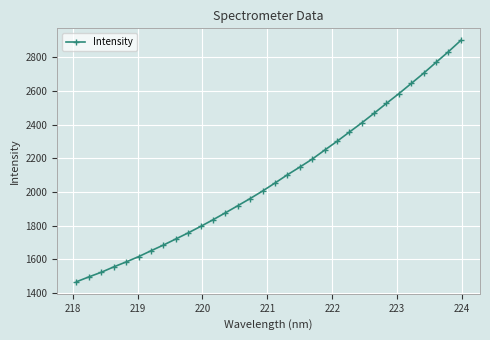

What is the difference between the maximum and second lowest values?

1405.3